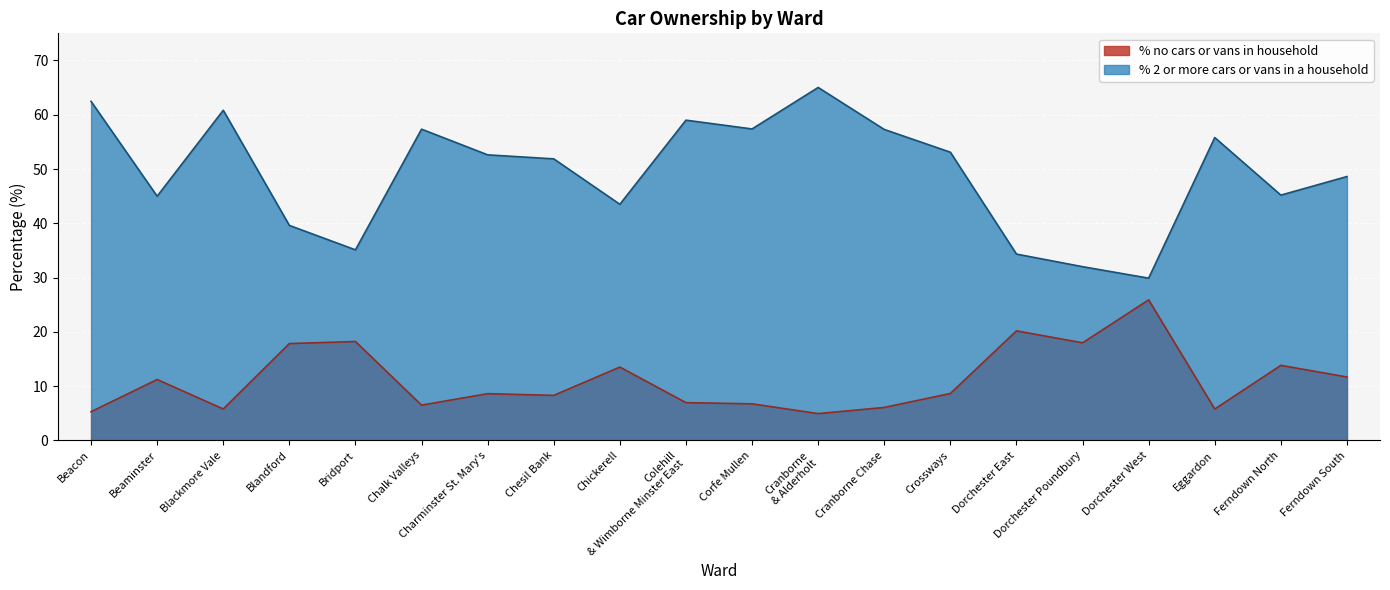

True or false: % 2 or more cars or vans in a household and % no cars or vans in household intersect in this chart.

False